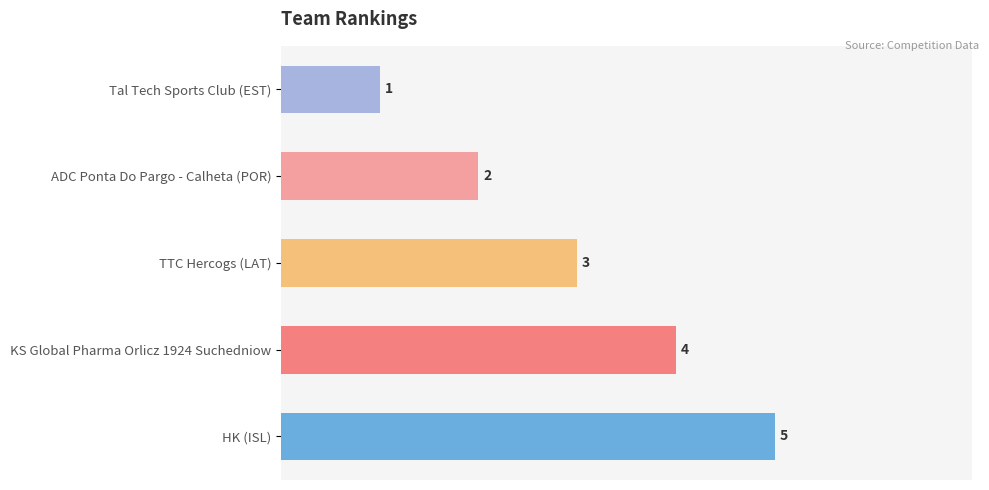

Does the chart contain stacked bars?

No